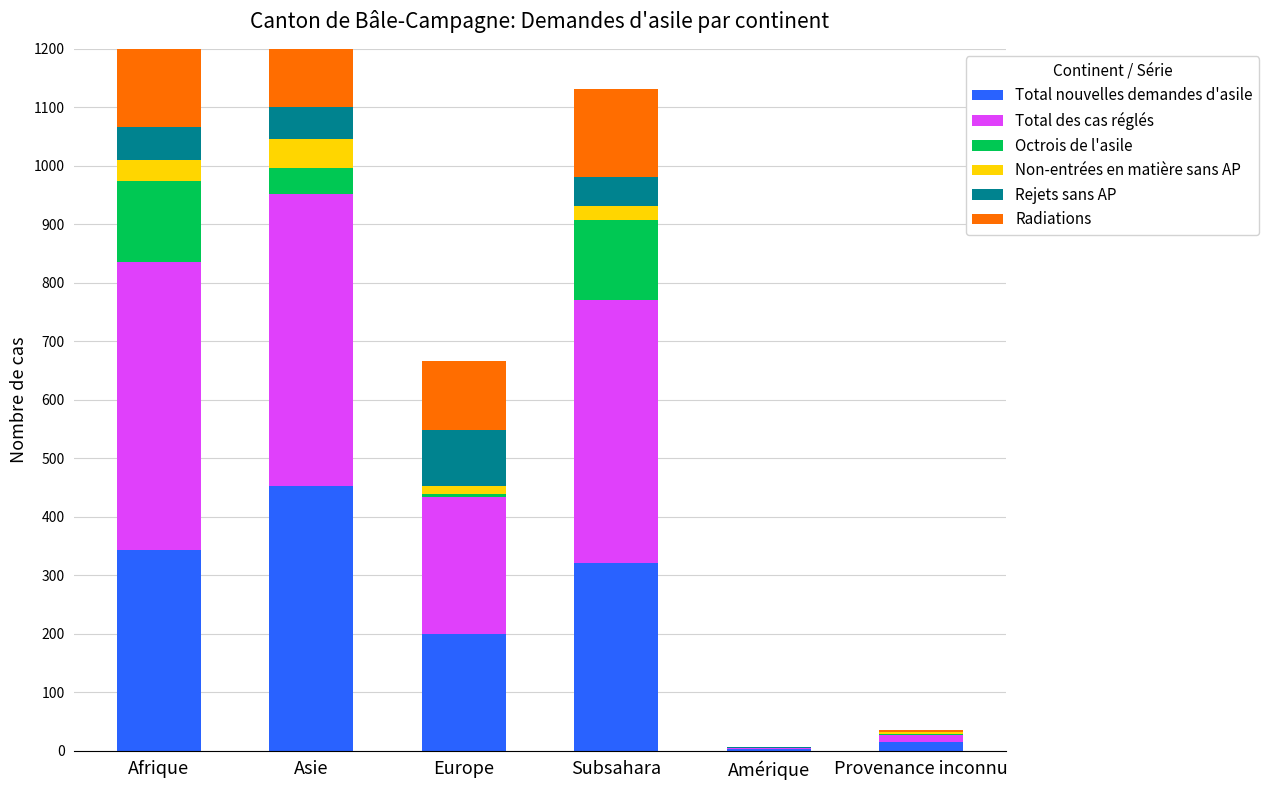

At how many categories does at least one series exceed 162?

4